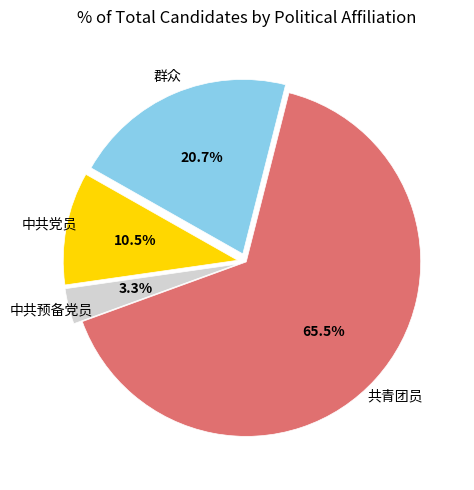

Is there any slice that represents more than half of the pie?

Yes